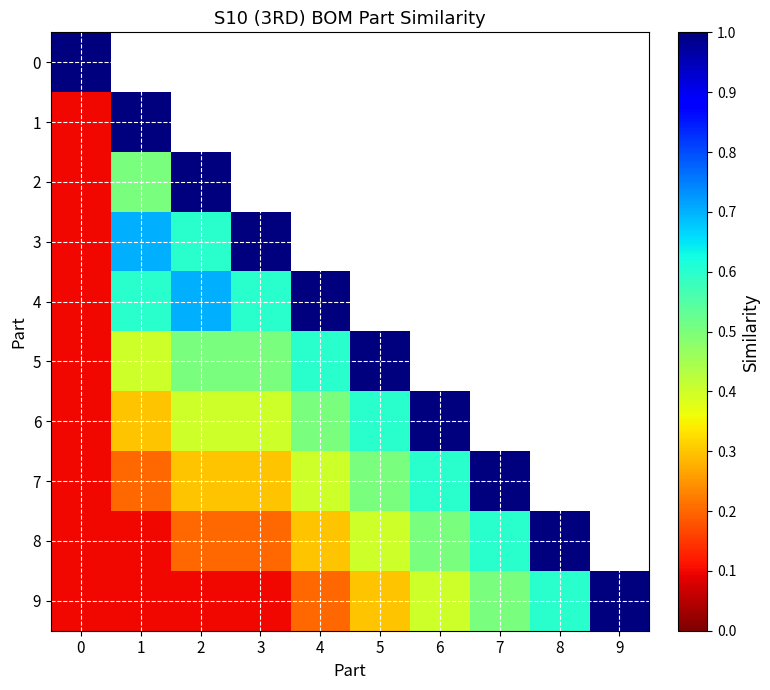

Is the value of 1 at 2 greater than the value of 4 at 5?

No